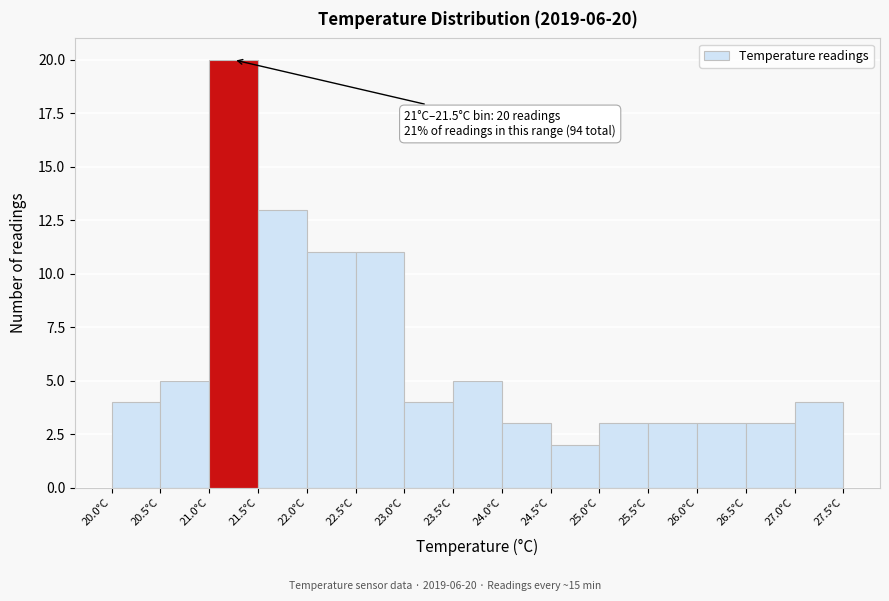

Over which range of the x-axis is the bar tallest?

21.0 to 21.5